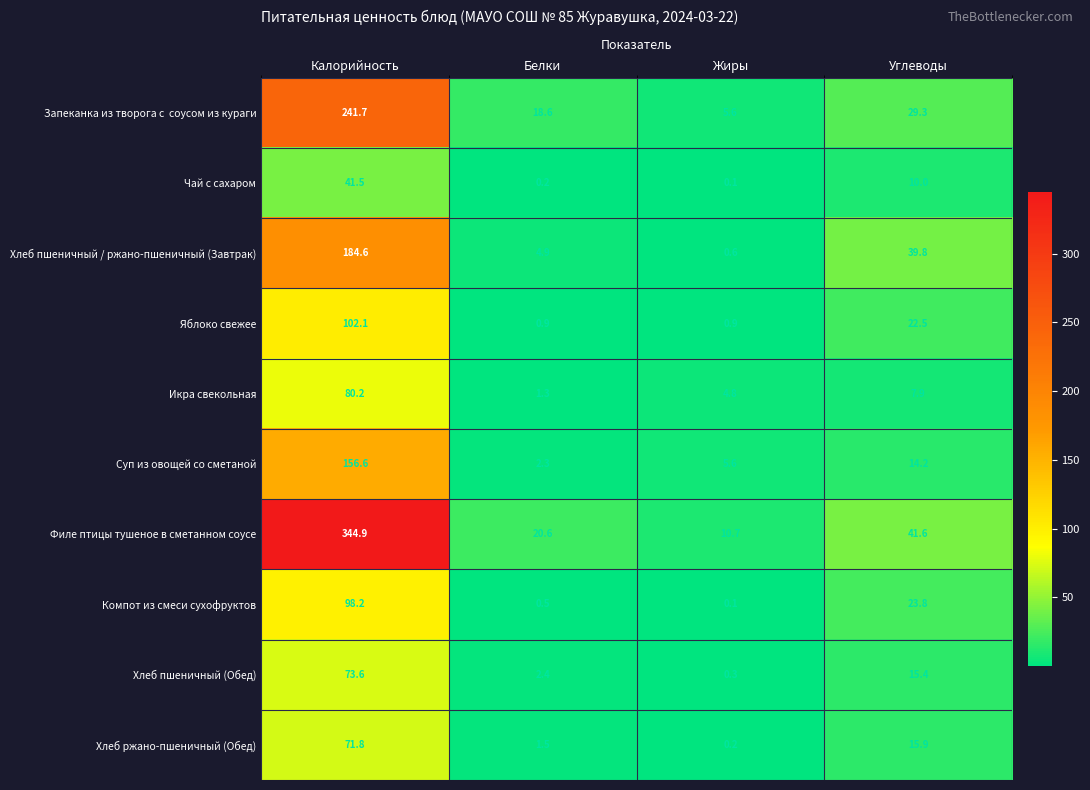

List the labels in order of Хлеб пшеничный / ржано-пшеничный (Завтрак) value, smallest first.

Жиры, Белки, Углеводы, Калорийность